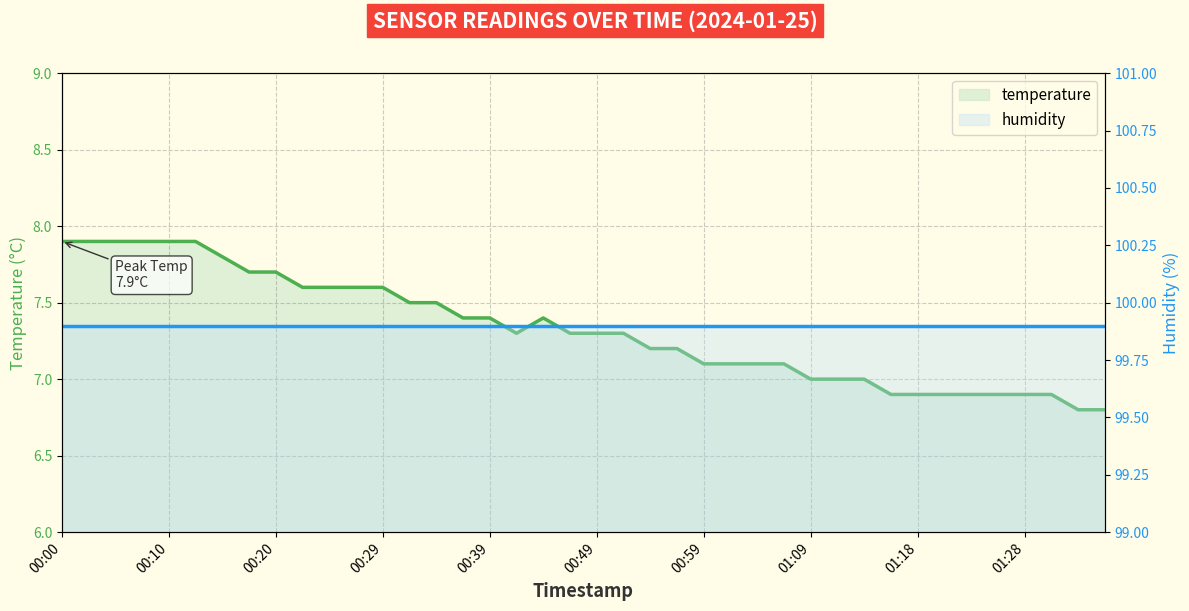

Reading left to right, list all the values displayed in this chart.

00:00=7.9	00:03=7.9	00:05=7.9	00:08=7.9	00:10=7.9	00:12=7.9	00:15=7.8	00:17=7.7	00:20=7.7	00:22=7.6	00:25=7.6	00:27=7.6	00:29=7.6	00:32=7.5	00:34=7.5	00:37=7.4	00:39=7.4	00:42=7.3	00:44=7.4	00:47=7.3	00:49=7.3	00:51=7.3	00:54=7.2	00:56=7.2	00:59=7.1	01:01=7.1	01:04=7.1	01:06=7.1	01:09=7.0	01:11=7.0	01:13=7.0	01:16=6.9	01:18=6.9	01:21=6.9	01:23=6.9	01:26=6.9	01:28=6.9	01:30=6.9	01:33=6.8	01:35=6.8